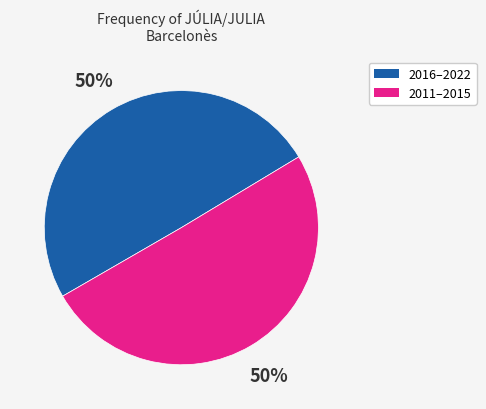

To the nearest percent, what is the average slice percentage?

50%